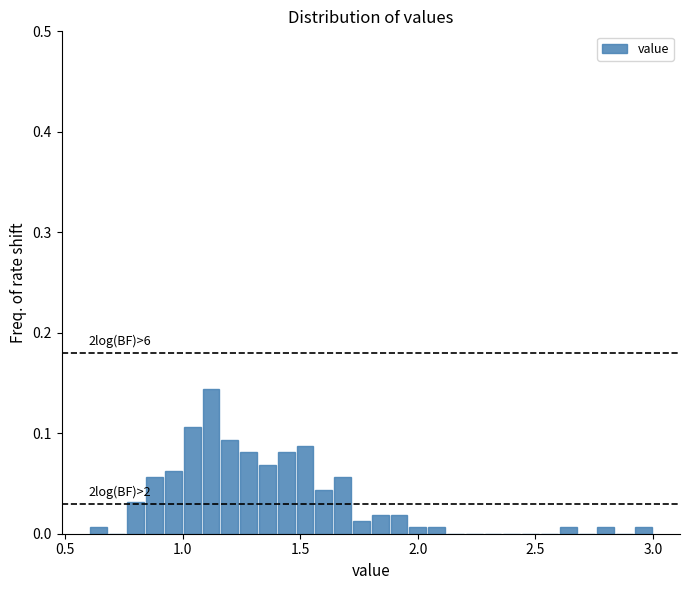

Read against the x-axis, roughly where is the centre of the tallest bar?

1.10